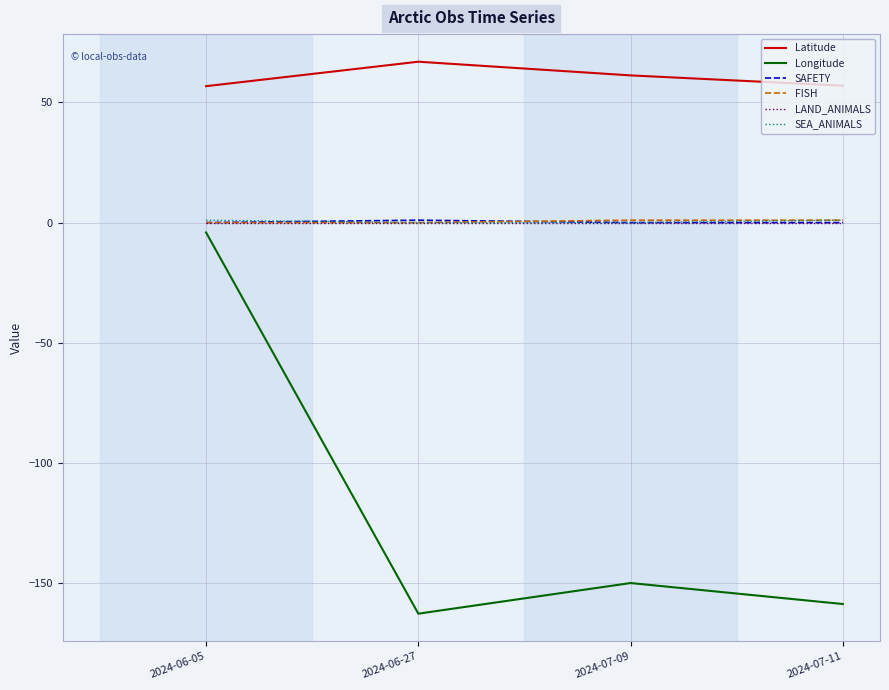

Which series changed the most between 2024-06-05 and 2024-07-09?

Longitude